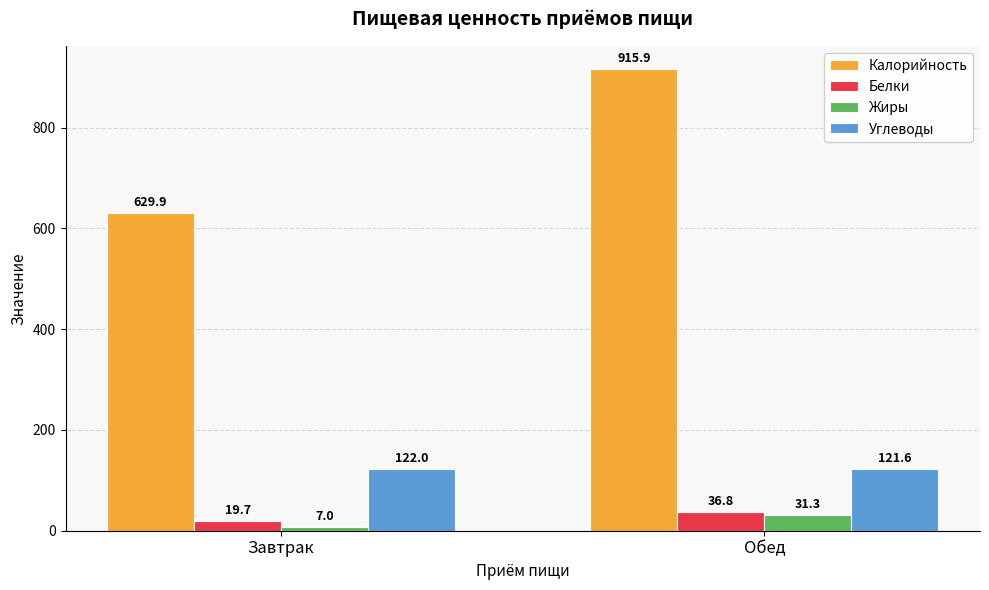

Does the chart contain stacked bars?

No